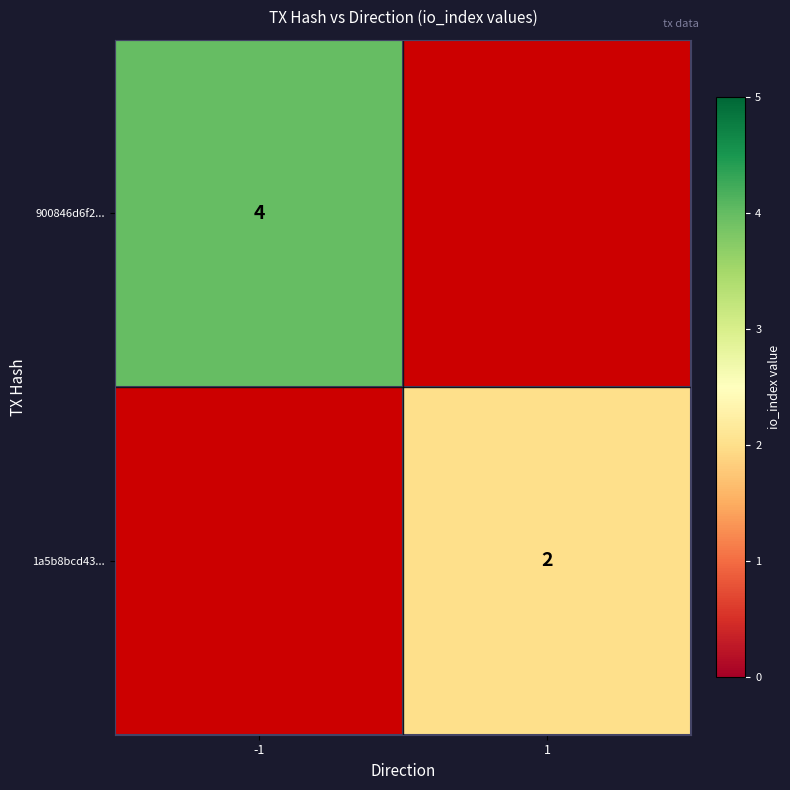

Is it true that 1a5b8bcd43... equals 1 at 1?

False